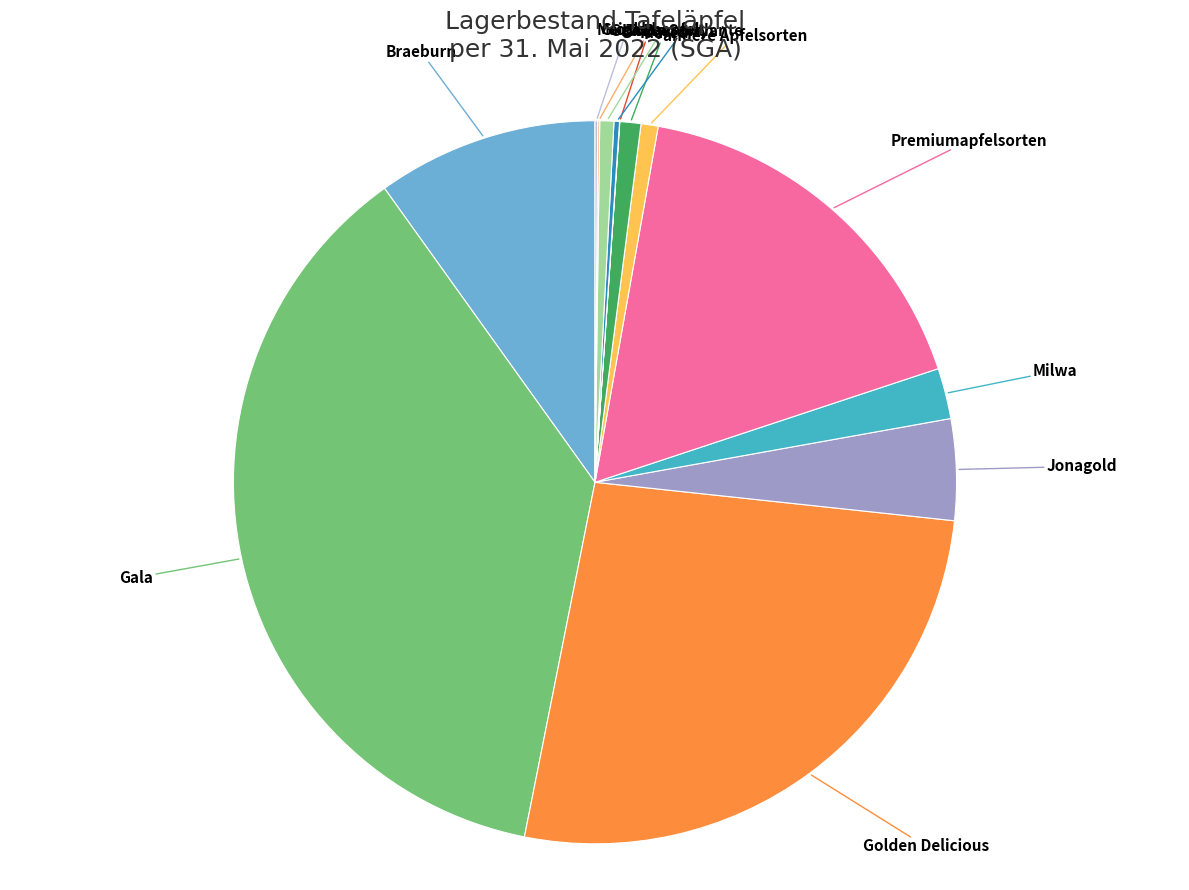

Which slice is the smallest?

Topaz